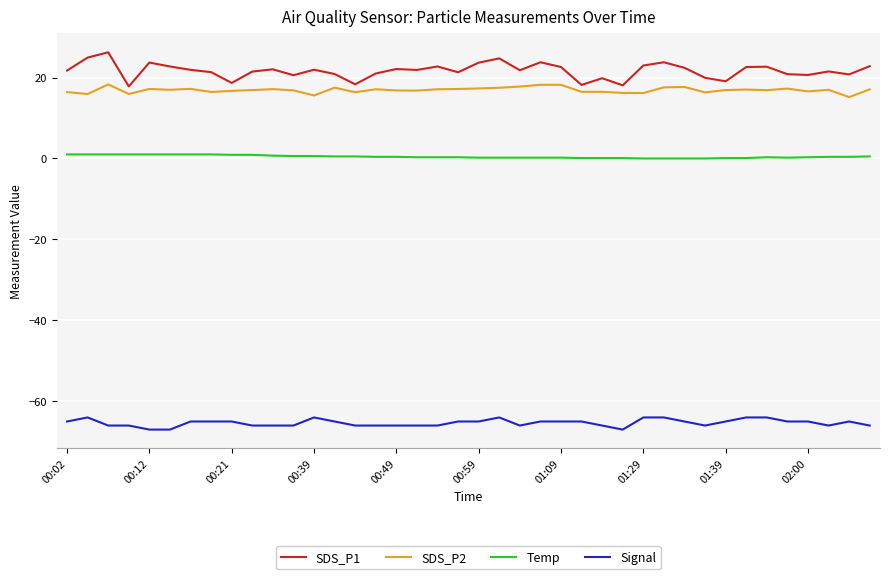

Which series has the largest total across all categories?

SDS_P1